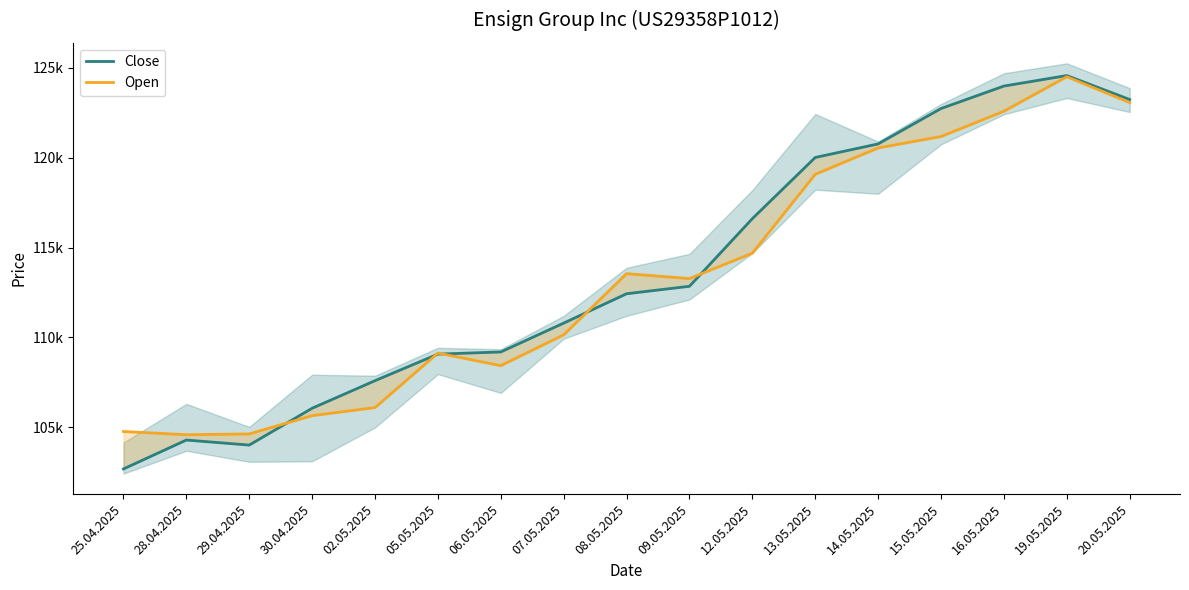

How many values in the Close series are below 112428?

8